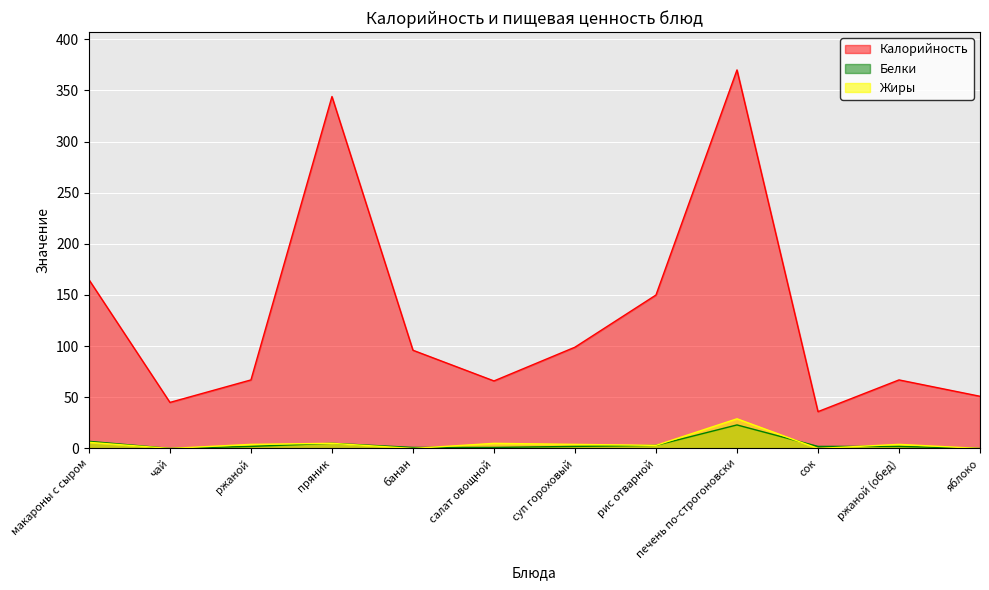

Reading left to right, extract all data points from this chart.

Калорийность: 165	45	67	344	96	66	99	150	370	36	67	51
Белки: 7	0	2	5	1	1	2	3	23	2	2	0
Жиры: 6	0	4	5	0	5	4	3	29	0	4	0